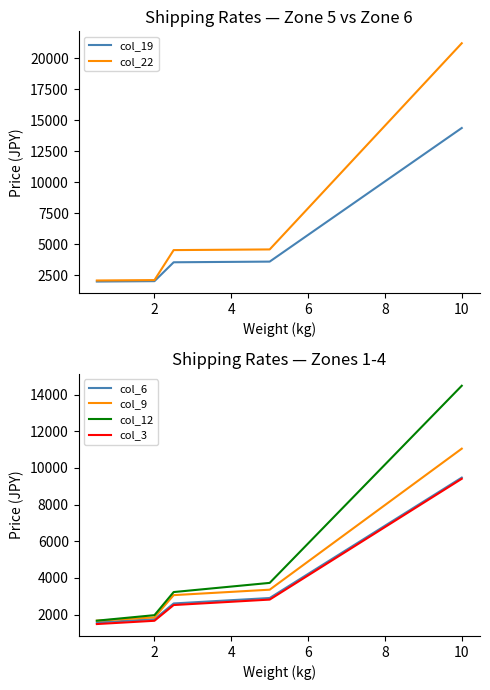

Which series has the largest total across all categories?

col_22